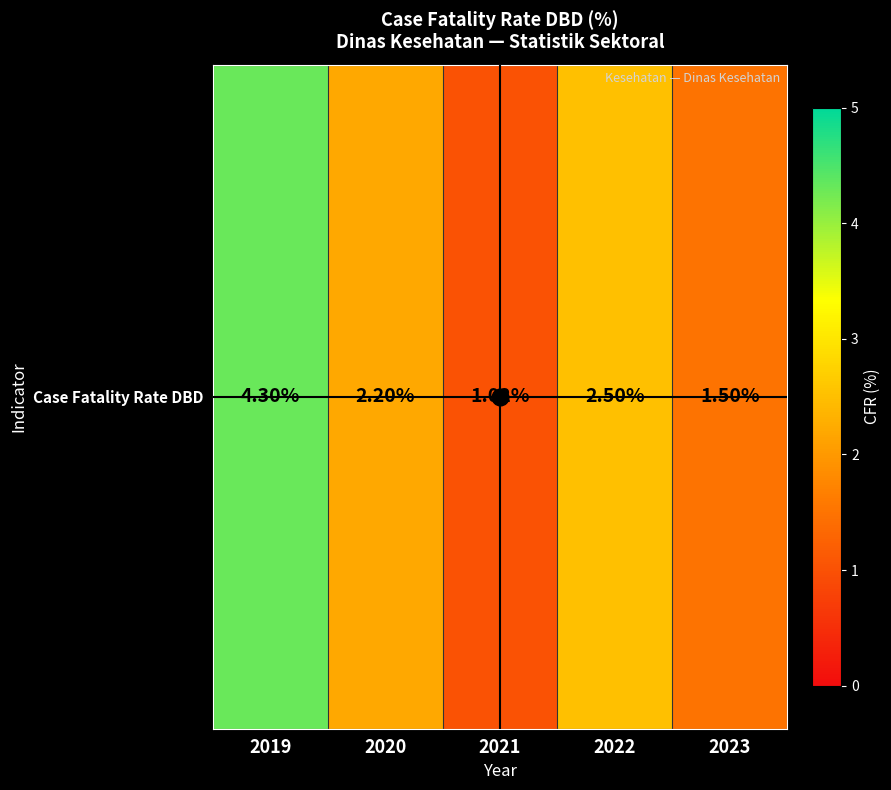

What is the change in value from 2020 to 2022?

+0.3